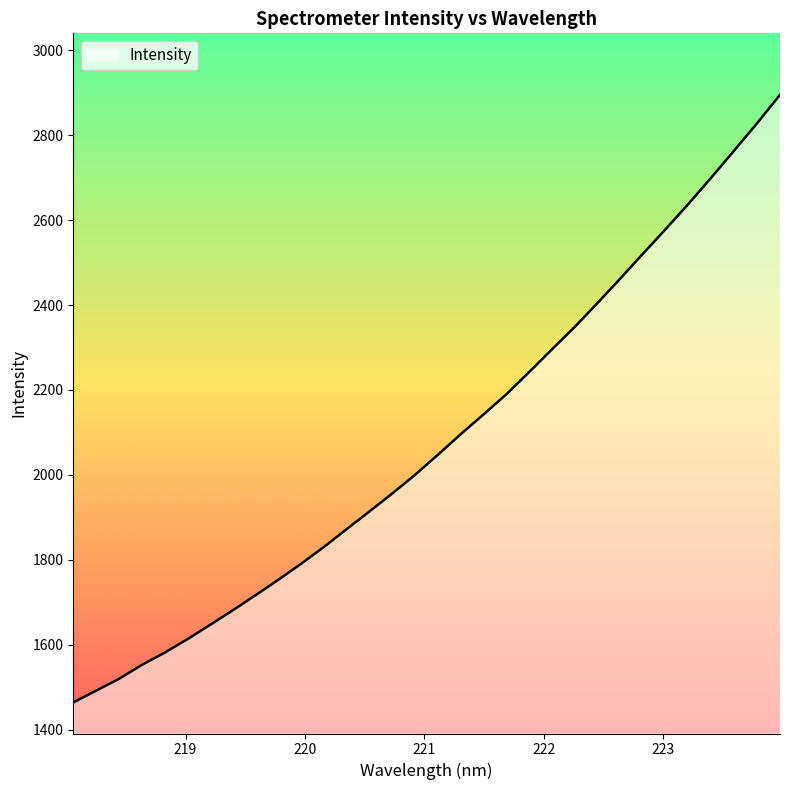

Does the chart have visible grid lines?

No